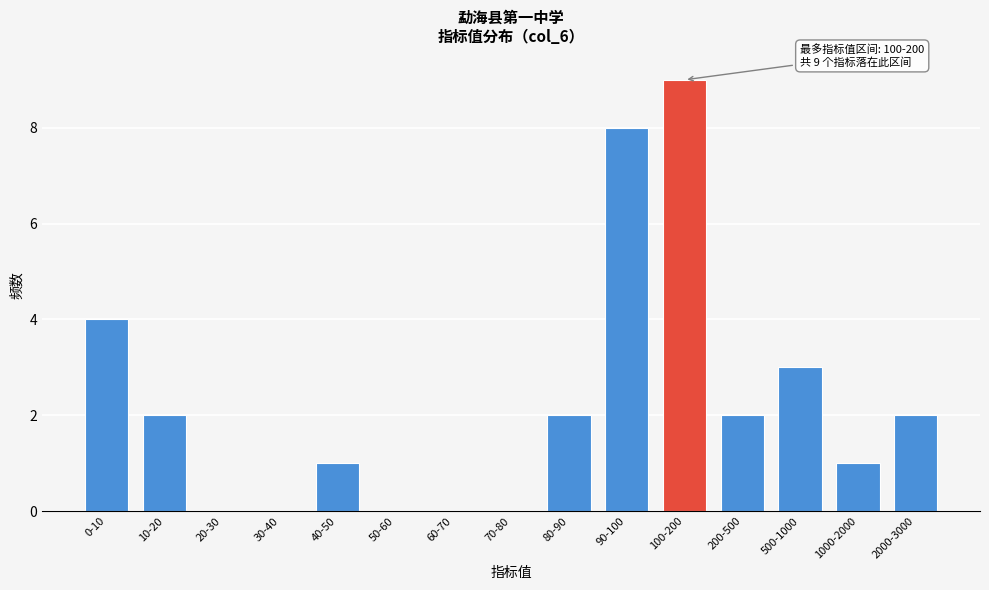

Reading left to right, list all the values displayed in this chart.

0-10=4	10-20=2	20-30=0	30-40=0	40-50=1	50-60=0	60-70=0	70-80=0	80-90=2	90-100=8	100-200=9	200-500=2	500-1000=3	1000-2000=1	2000-3000=2